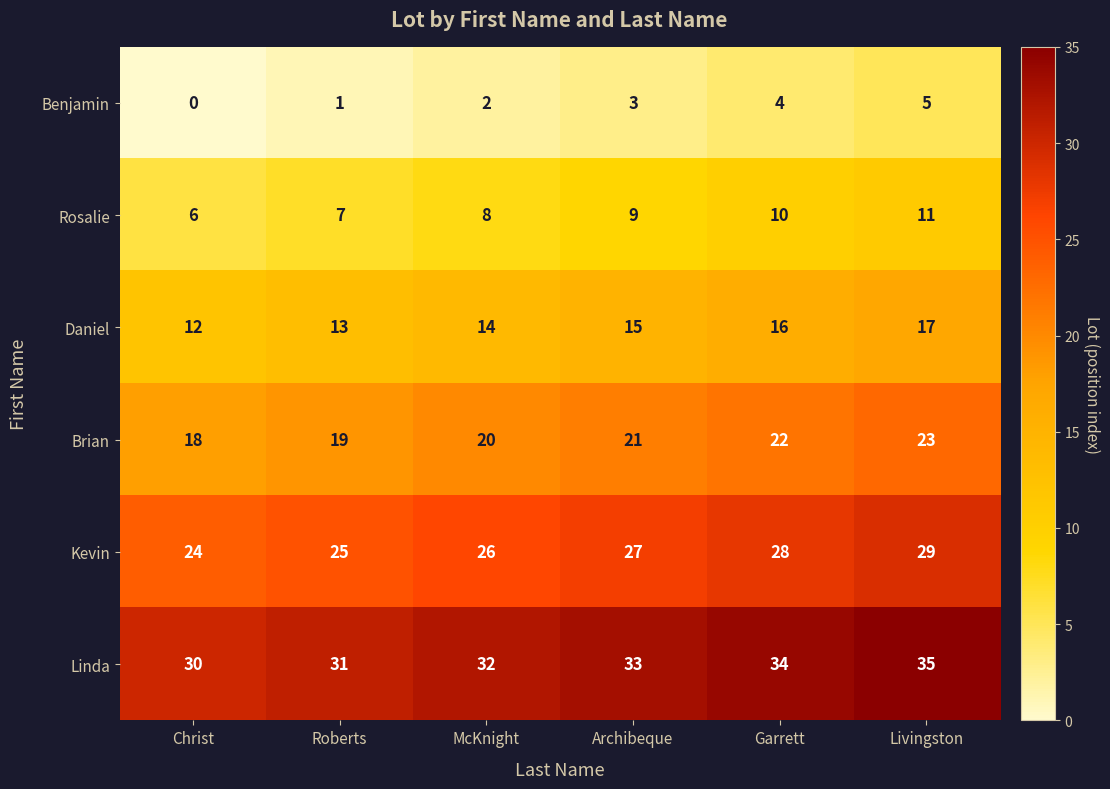

The Benjamin series shows 3 at Archibeque. True or false?

True